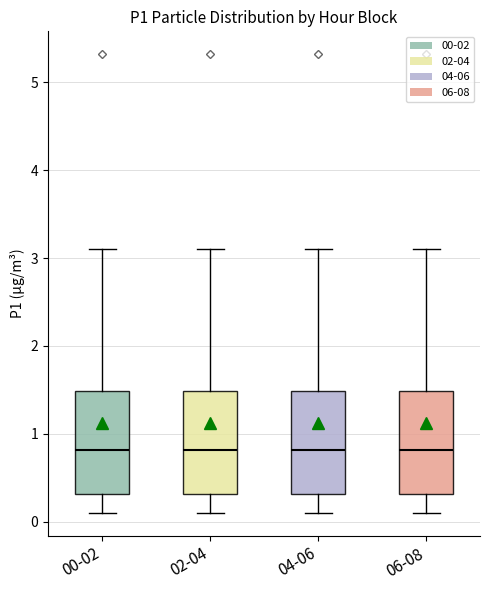

Where does the lower whisker of the box for 06-08 end on the y-axis? The values are not printed on the chart, so give them approximately, as read against the axis.

0.1